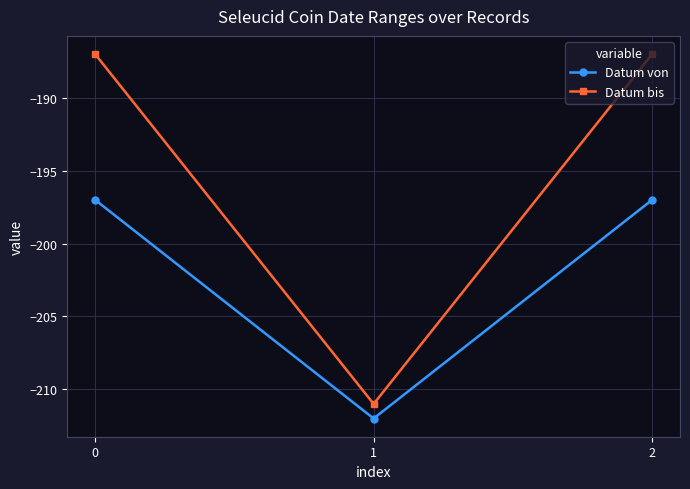

Is it true that Datum von equals -73 at 1?

False